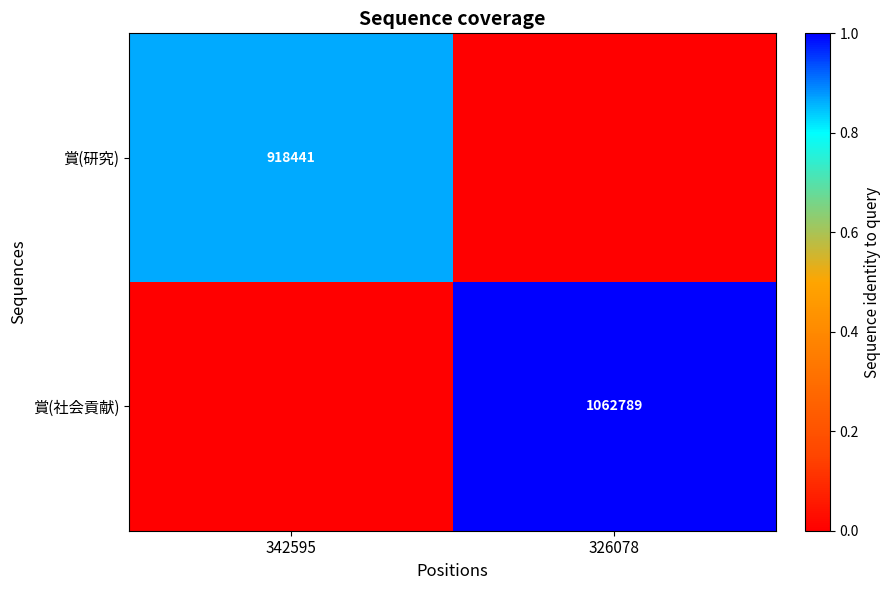

Is it true that 賞(研究) equals 246366 at 342595?

False